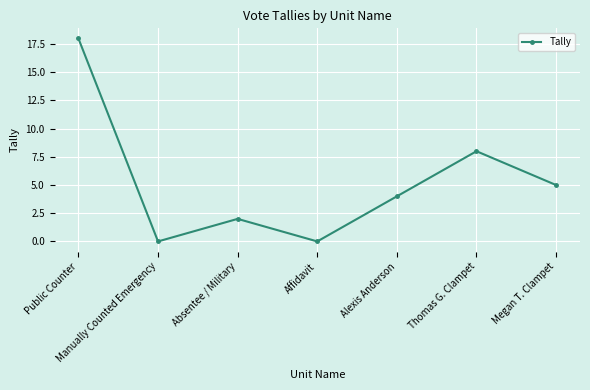

Which category has the highest value across all series?

Public Counter